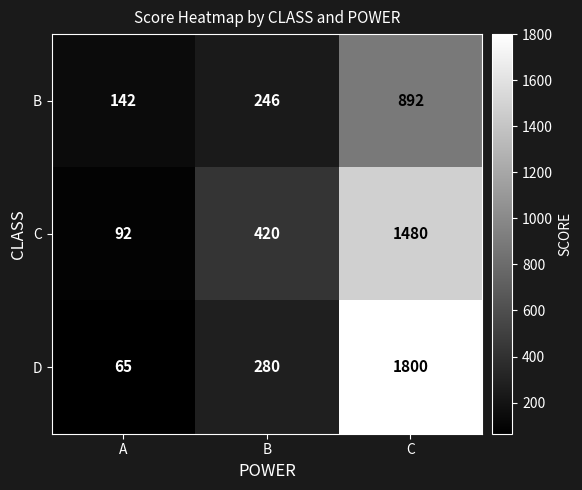

Which label corresponds to the largest value in the chart?

C